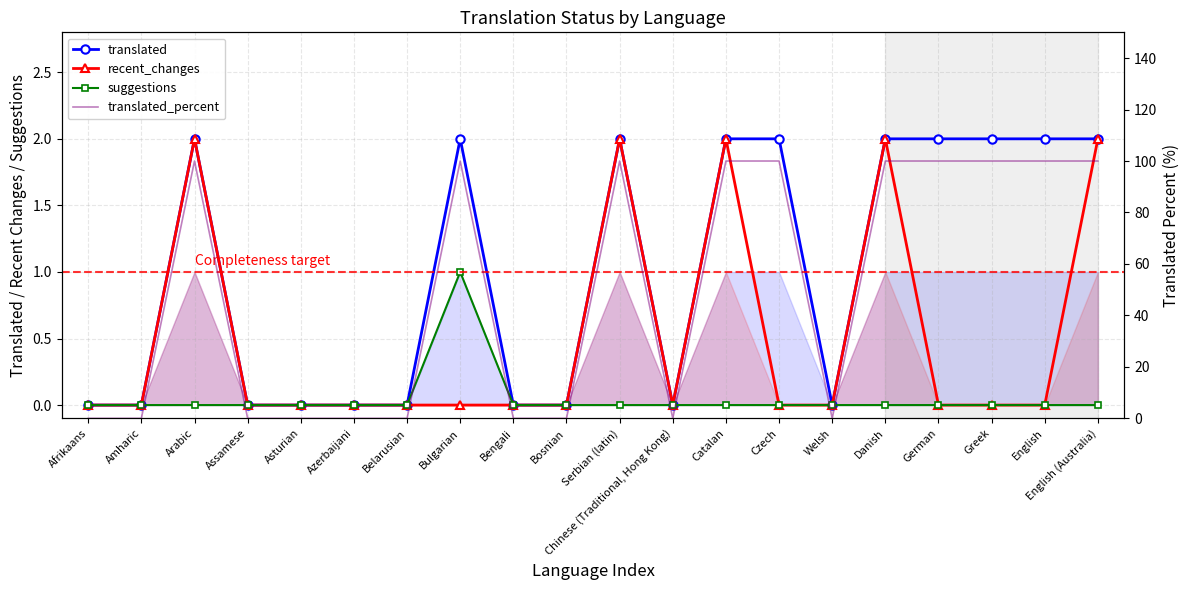

At Asturian, list the series in order from smallest to largest.

translated, recent_changes, suggestions, translated_percent